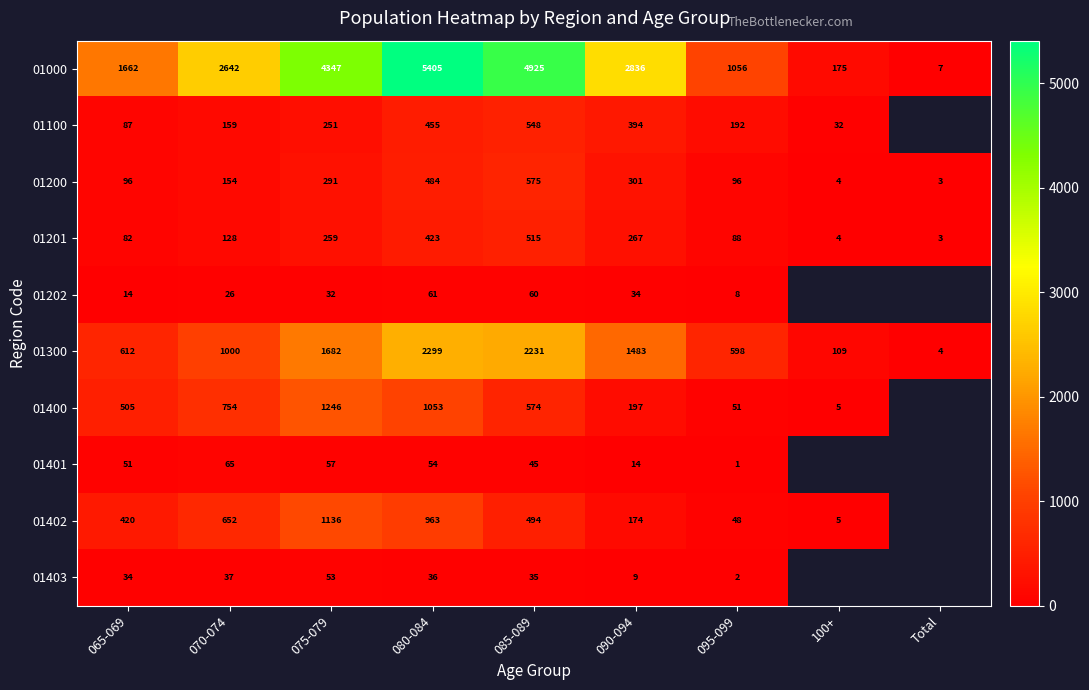

At which label does 01000 reach its peak?

080-084